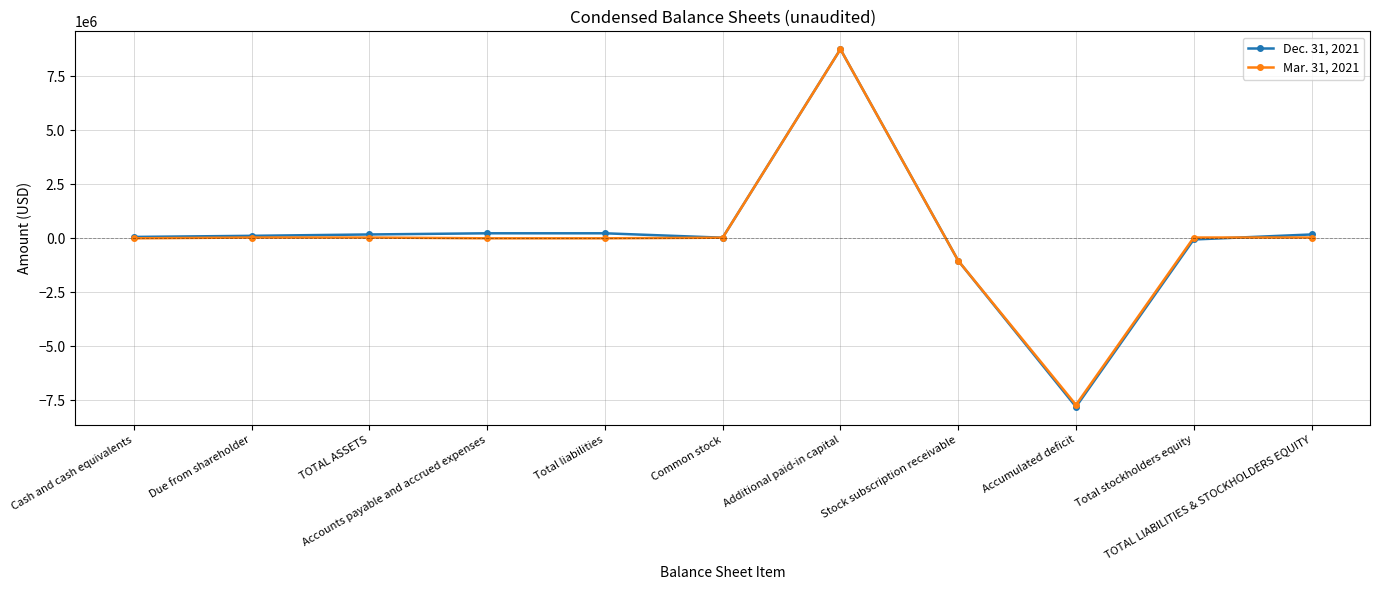

What is the lowest value of the Mar. 31, 2021 series?

-7705347